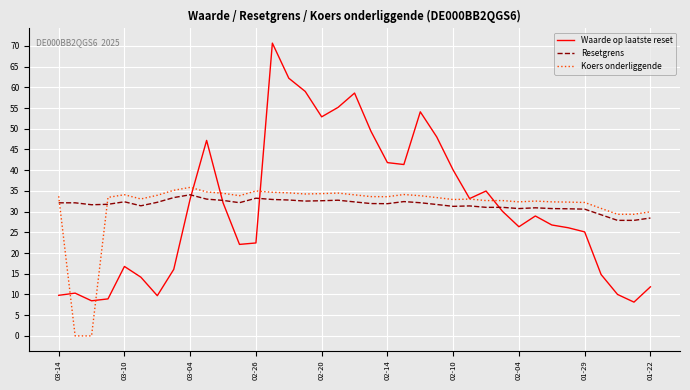

What is the maximum value shown in the chart?

70.7